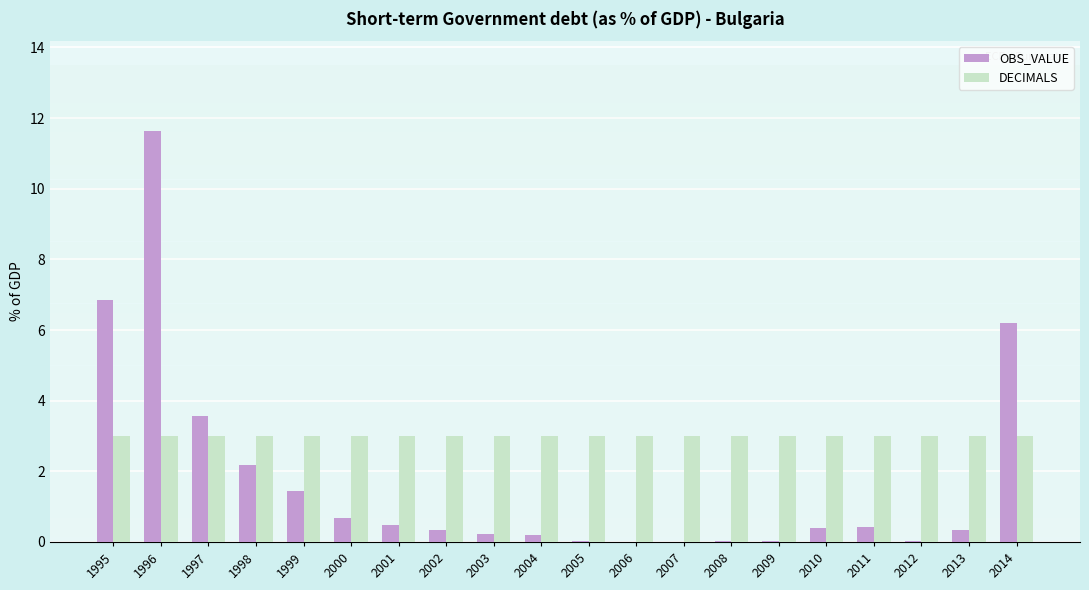

How many groups of bars are there?

20